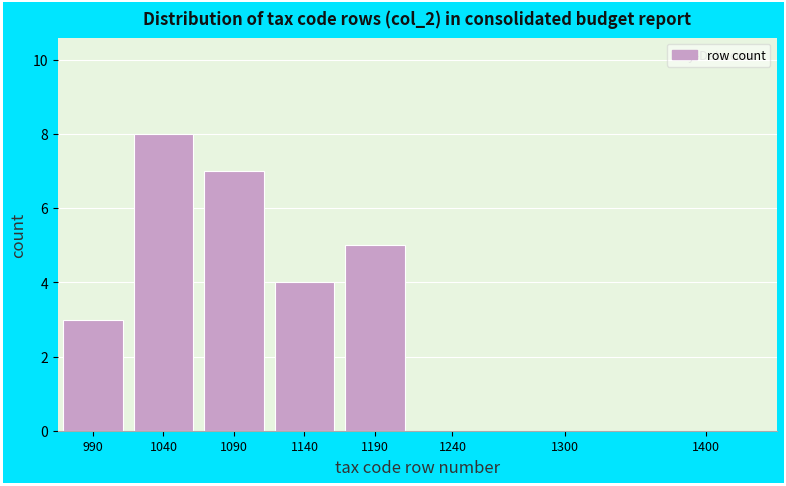

Reading left to right, transcribe all the data shown in this chart.

990=3	1040=8	1090=7	1140=4	1190=5	1240=0	1300=0	1400=0